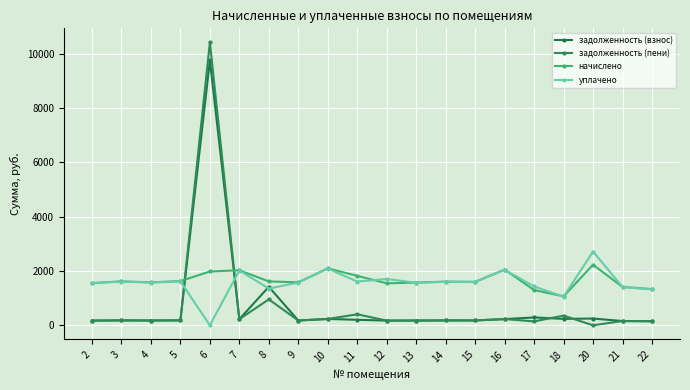

At 4, list the series in order from largest to smallest.

начислено, уплачено, задолженность (взнос), задолженность (пени)